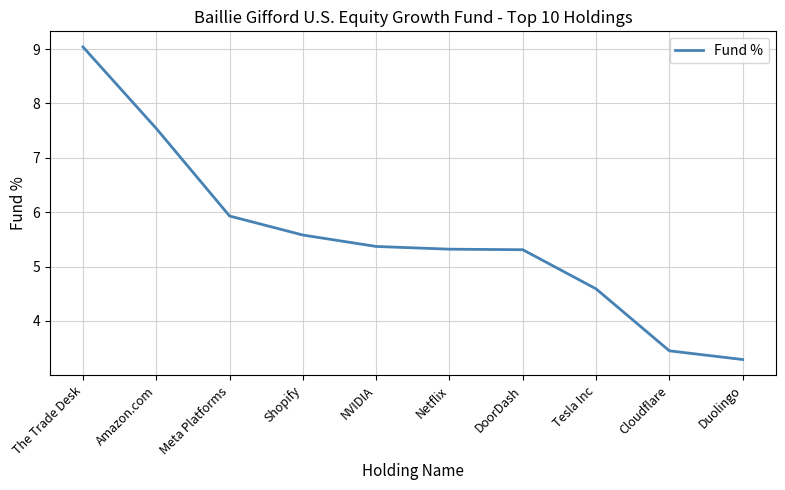

Read the value at NVIDIA.

5.4